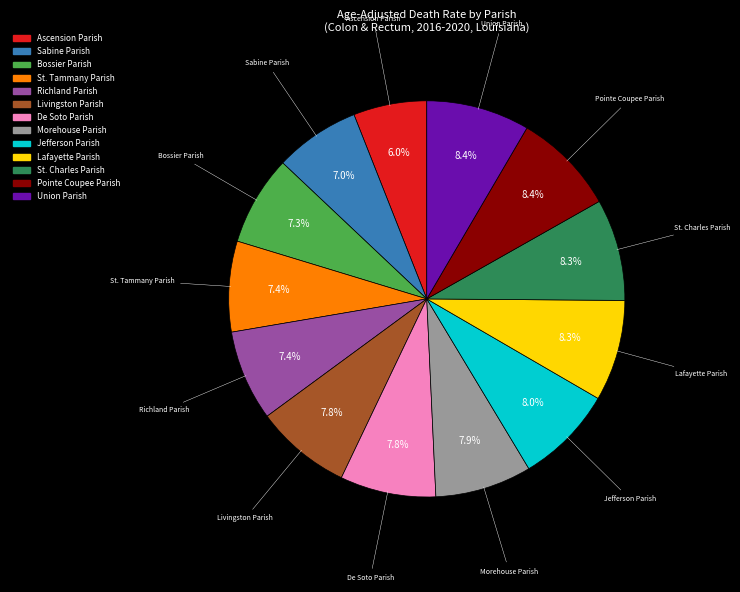

Is there a majority slice in this chart?

No